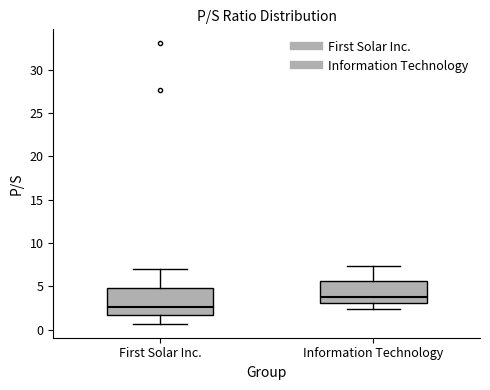

Which box is the tallest, from its lower edge to its upper edge?

First Solar Inc.